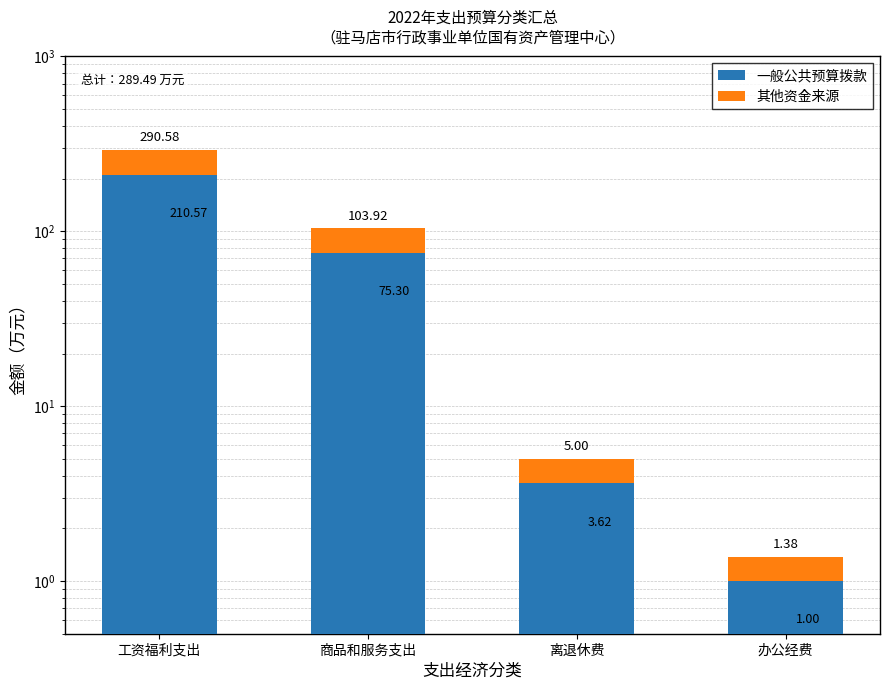

What is the highest value of the 一般公共预算拨款 series?

210.6